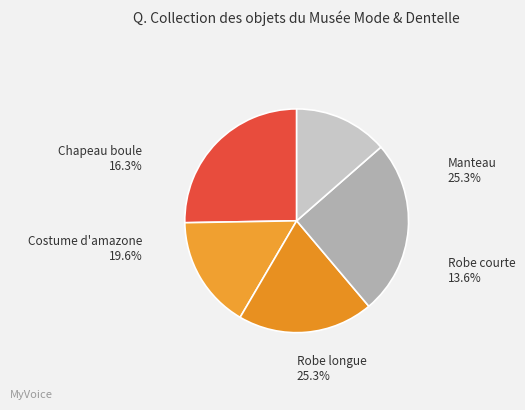

Which has a higher value, Manteau or Costume d'amazone?

Manteau